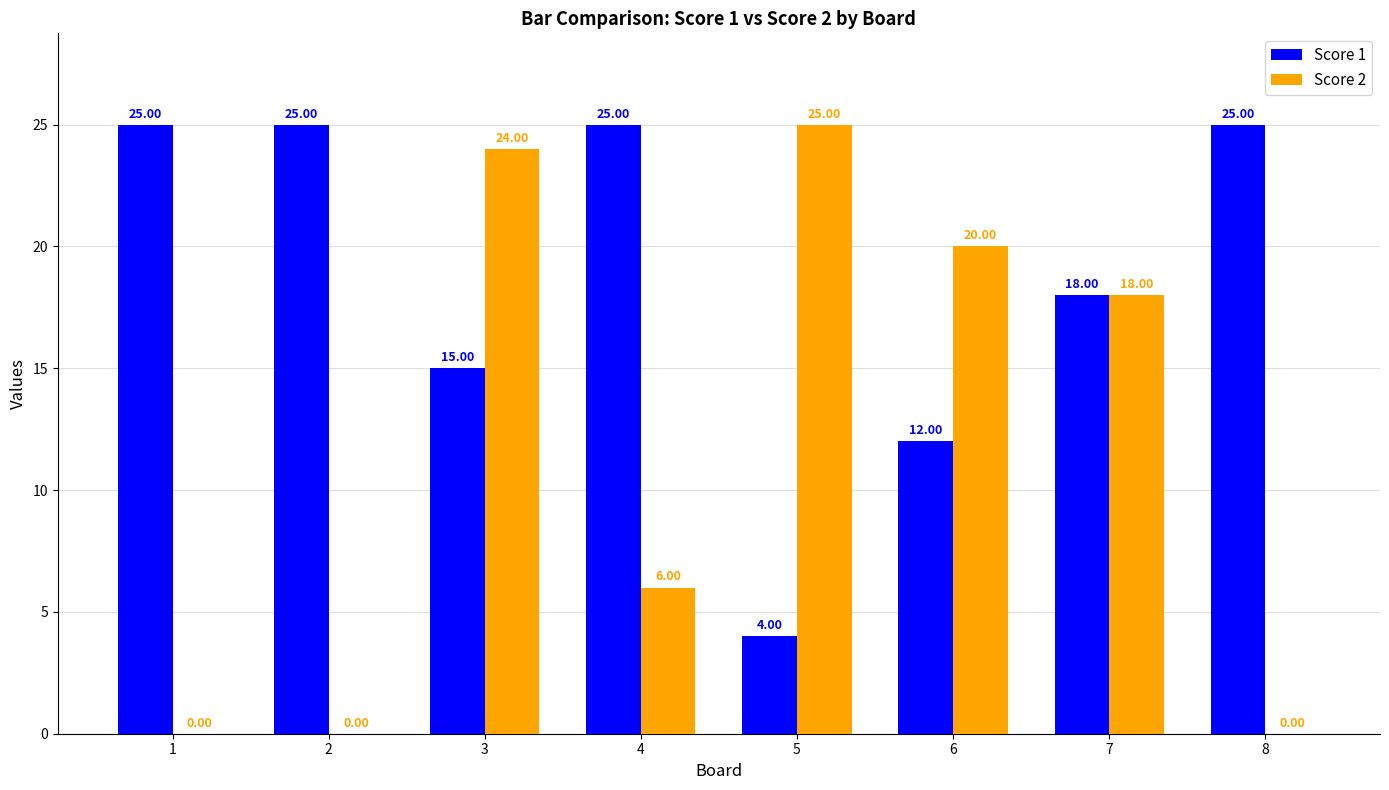

Count the Score 1 values in the range 15 to 25.

6